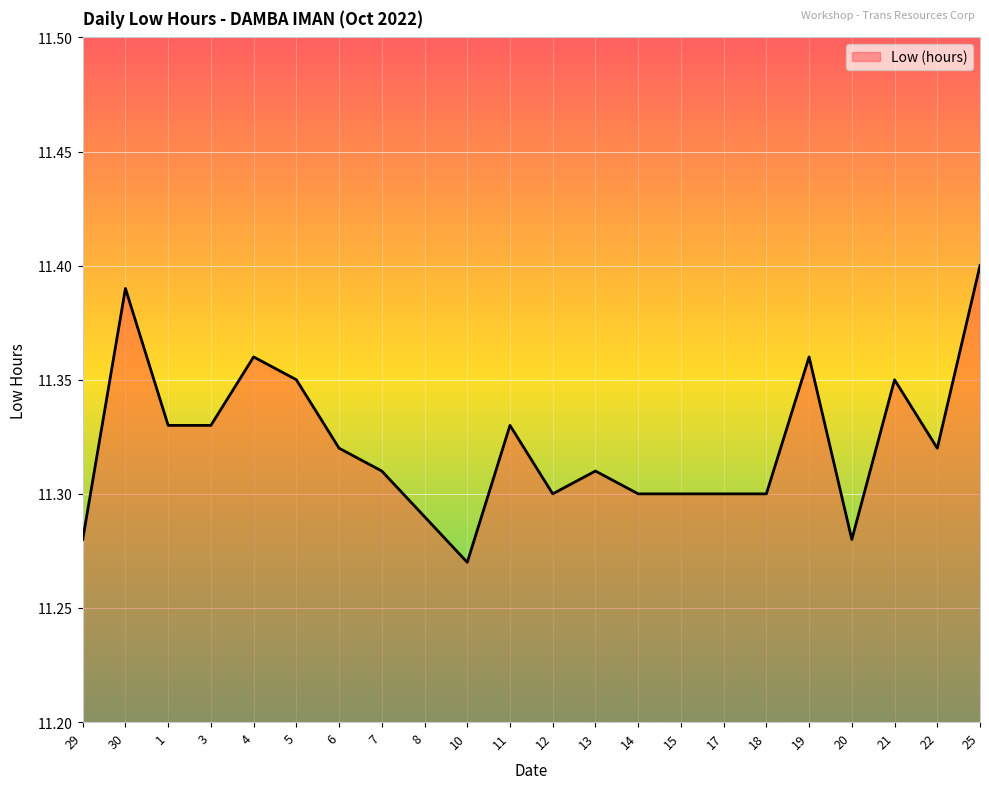

At which category does the chart reach its minimum across all series?

10